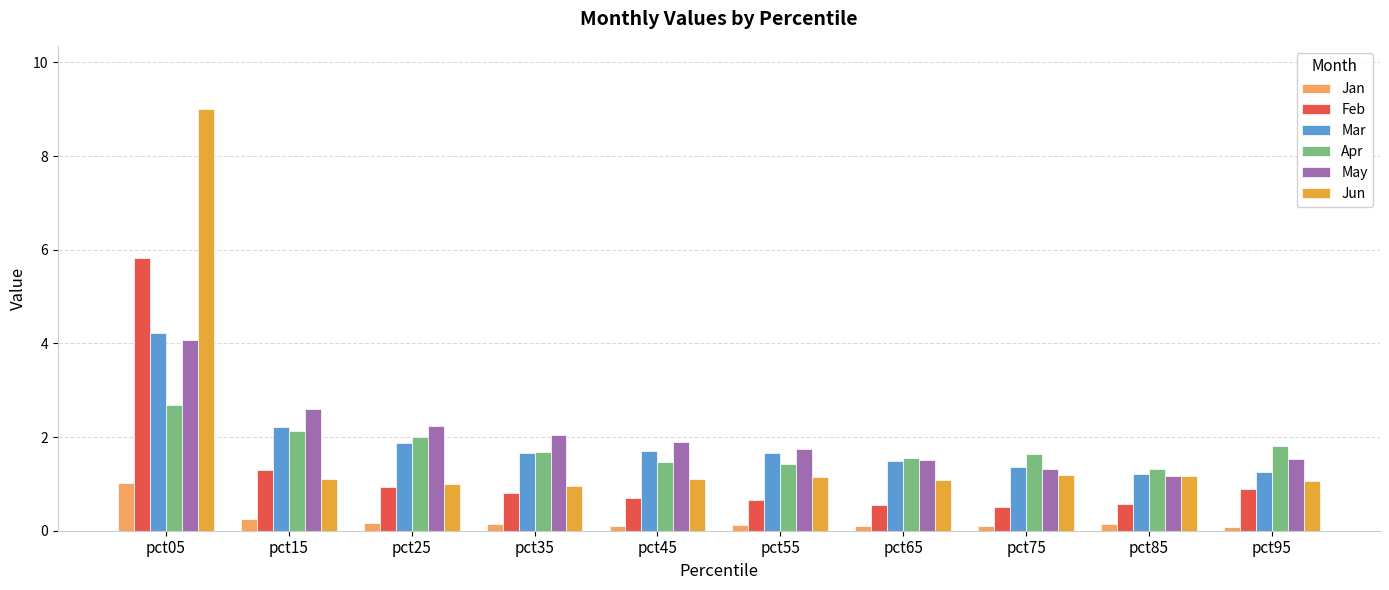

What is the sum of all Feb values?

12.7